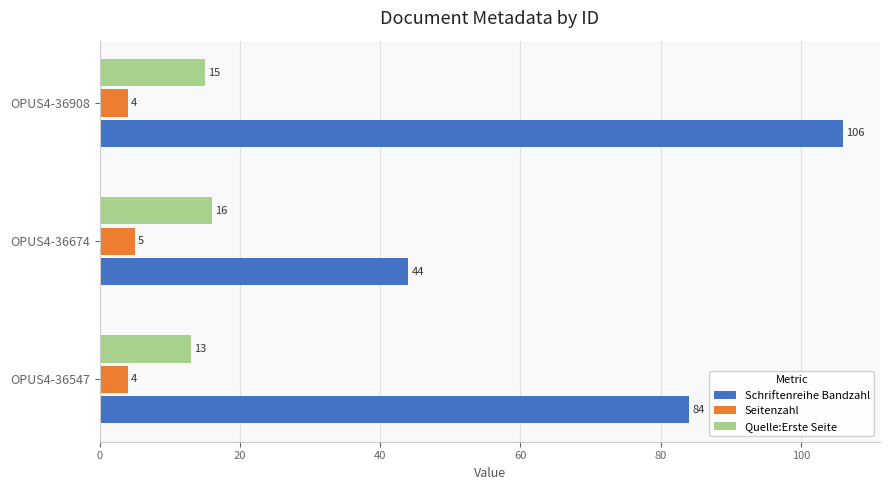

Is it true that Schriftenreihe Bandzahl equals 33 at OPUS4-36547?

False